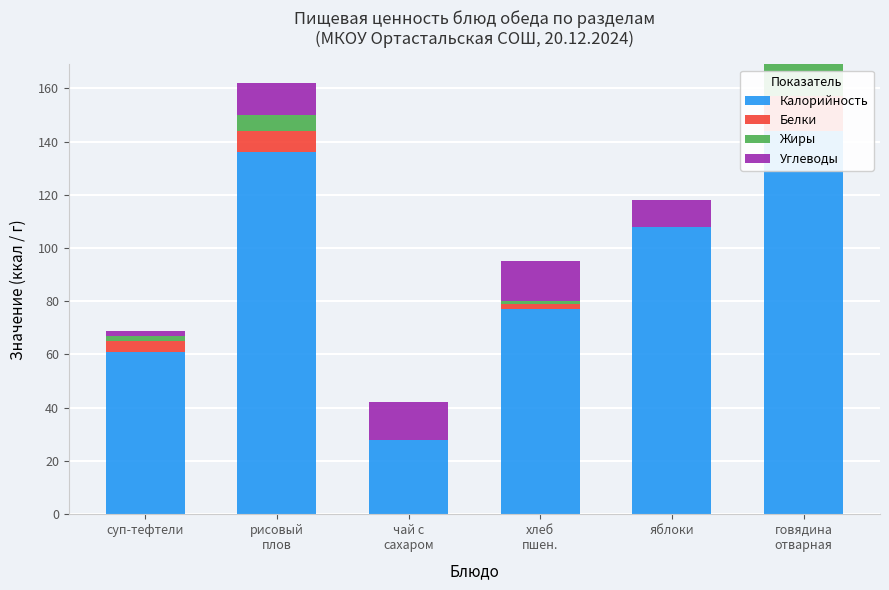

What is the label of the 3rd bar from the left?

чай с
сахаром